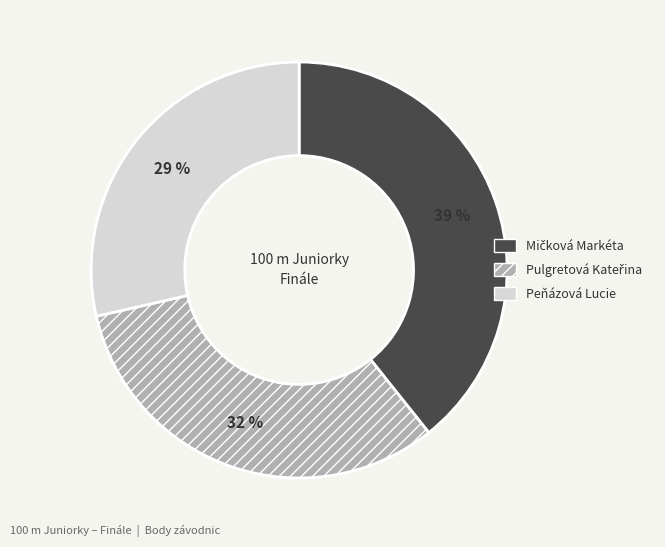

Is it true that Peňázová Lucie is 17% of the pie?

False